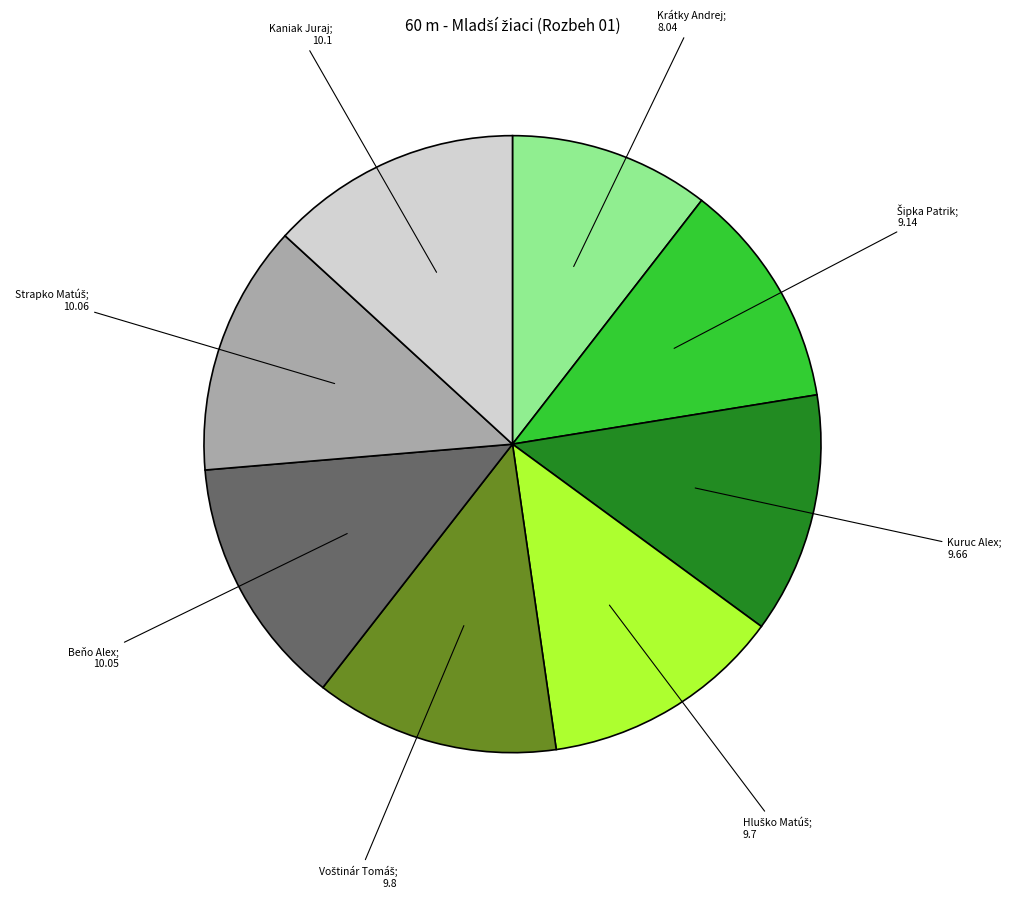

How many slices are in this pie chart?

8